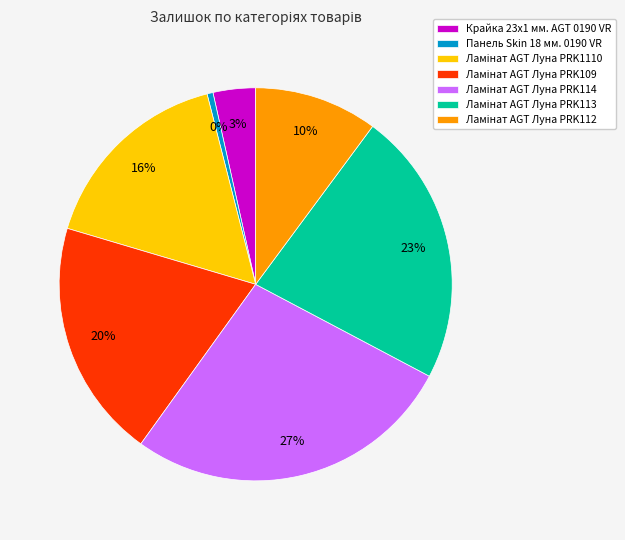

Which category has the smallest portion of the pie?

Панель Skin 18 мм. 0190 VR